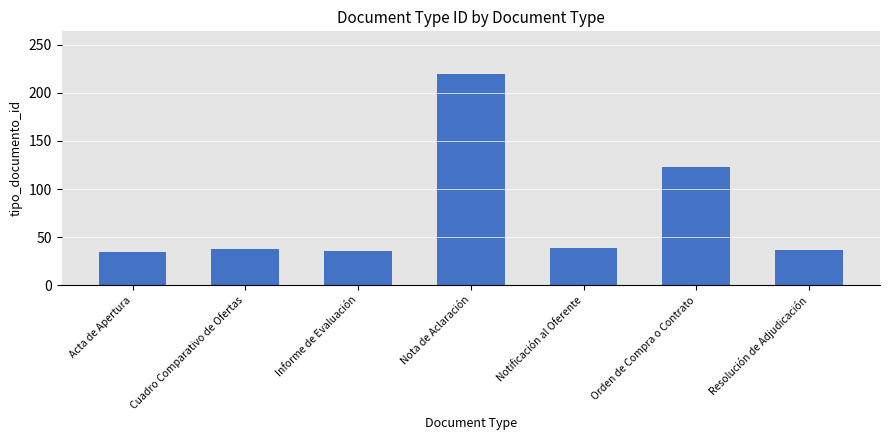

Where is the data nearest to the value 127?

Orden de Compra o Contrato